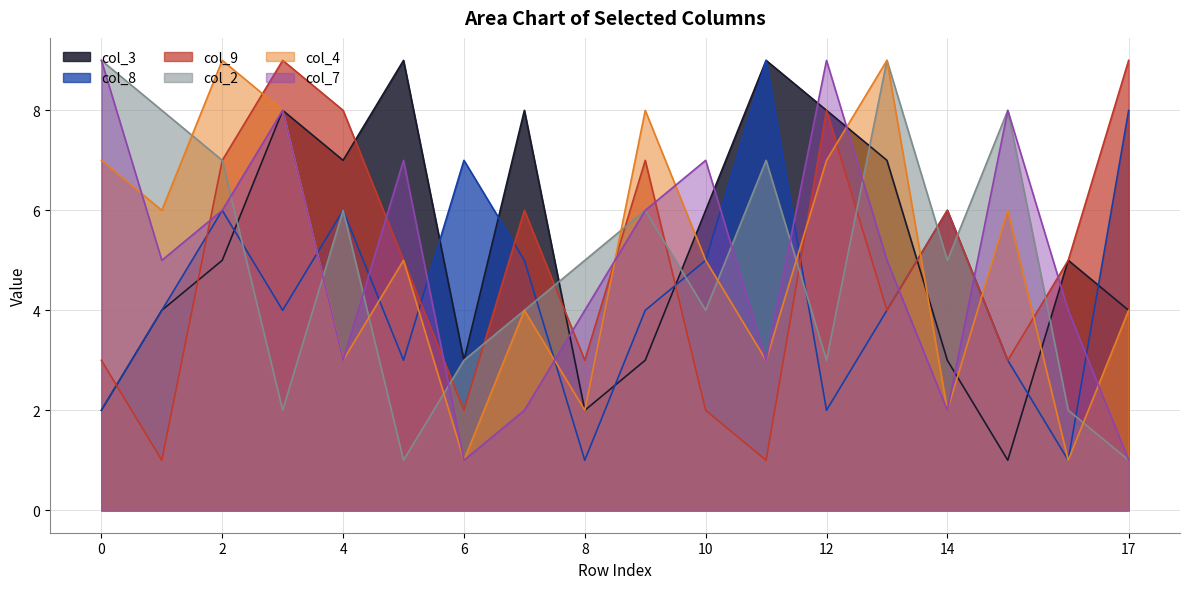

Is it true that col_3 equals 3 at 6?

True